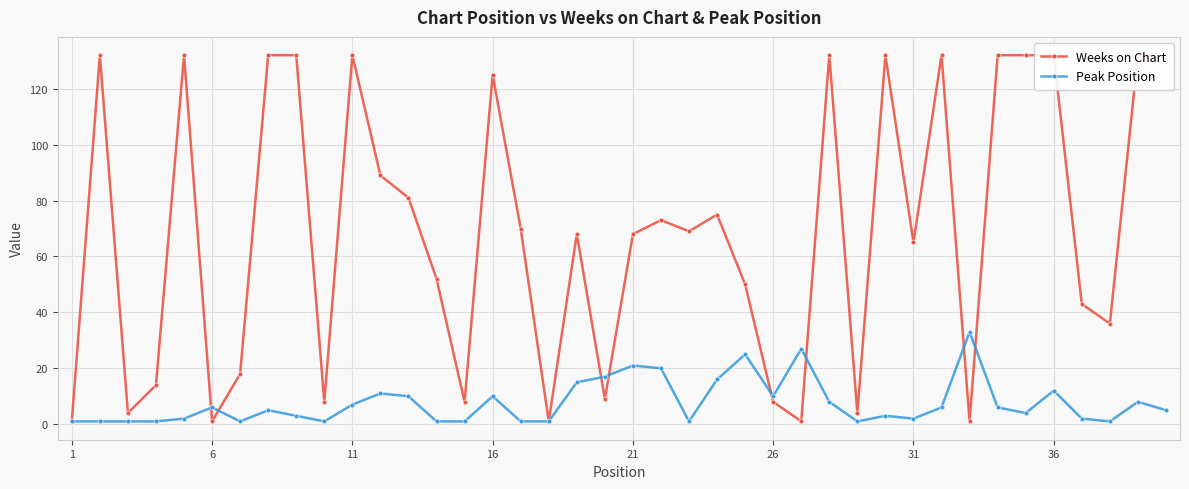

True or false: Peak Position has more than 2 interior local peaks.

True